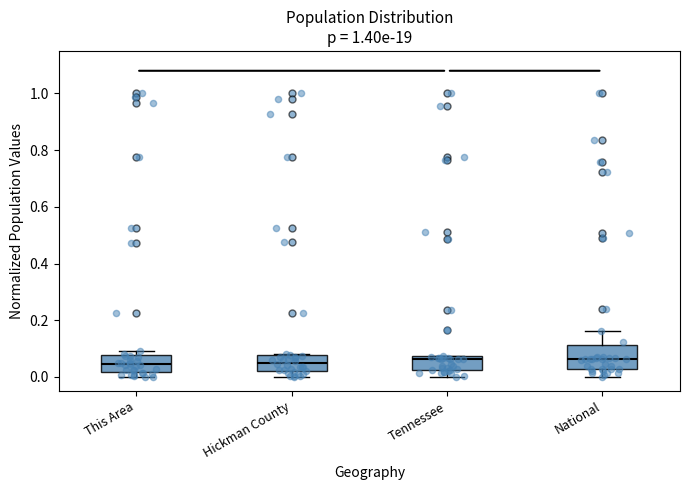

Reading left to right, read every box against the y-axis: the position of its median line, the range the box covers, and the ends of its whiskers. The values are not printed on the chart, so give them approximately, as read against the axis.

This Area: median 0.04, box 0.02 to 0.08, whiskers 0.00 to 0.10
Hickman County: median 0.06, box 0.02 to 0.08, whiskers 0.00 to 0.08
Tennessee: median 0.06, box 0.02 to 0.08, whiskers 0.00 to 0.08
National: median 0.06, box 0.02 to 0.12, whiskers 0.00 to 0.16